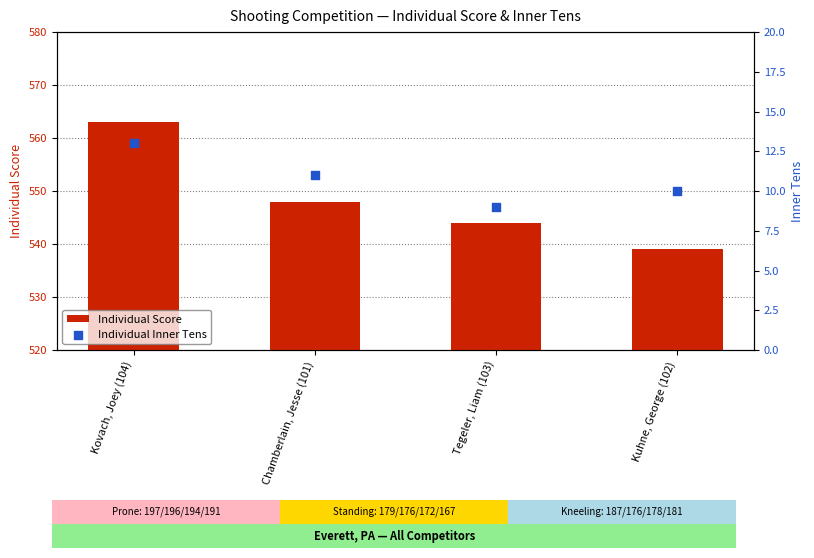

Which series contains the highest Y value?

Individual Score